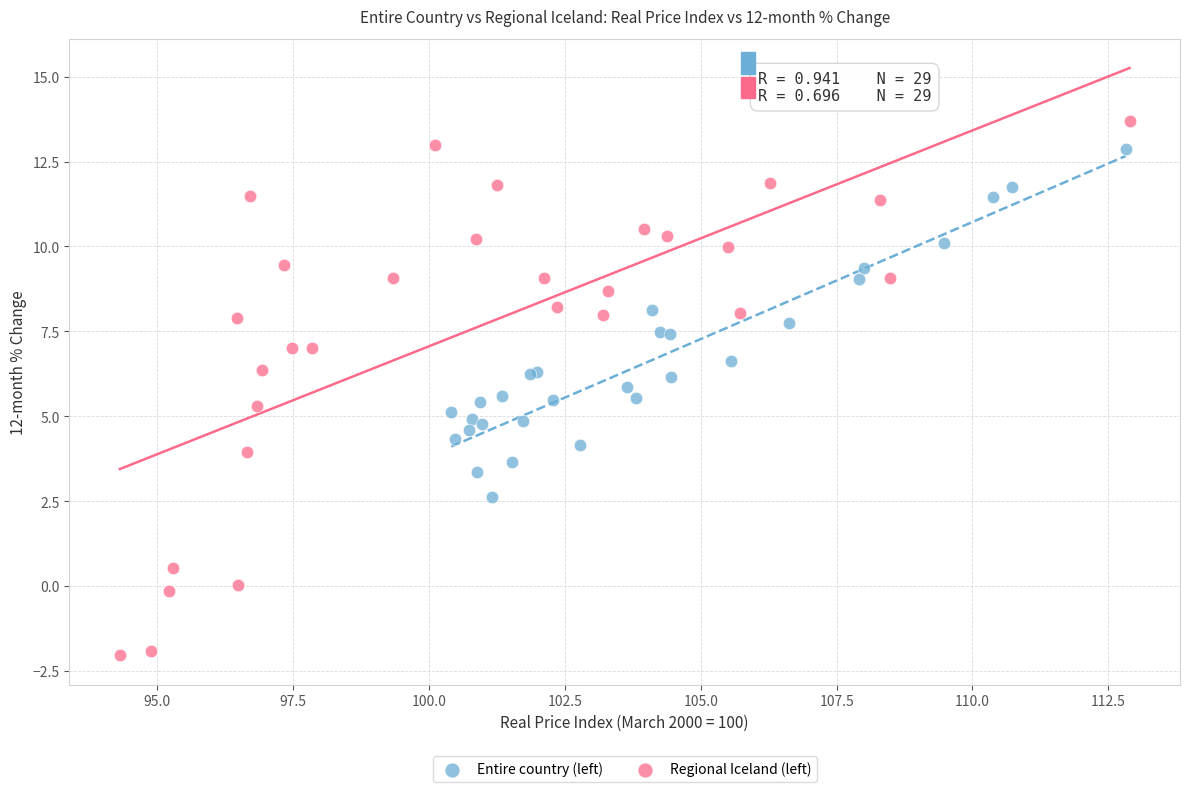

Which series contains the highest Y value?

Regional Iceland (left)